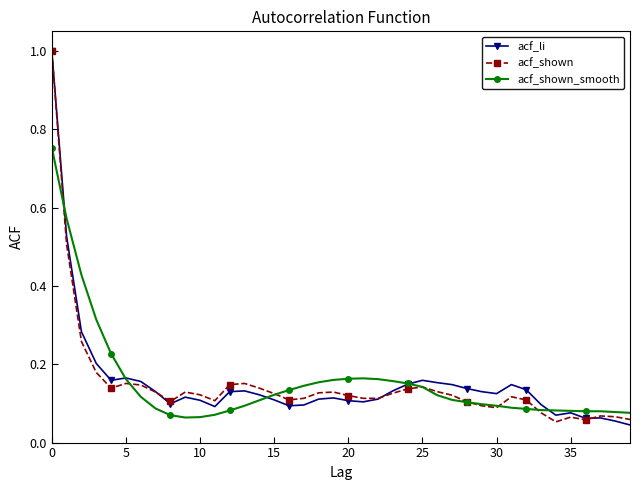

What is the highest value of the acf_li series?

1.0